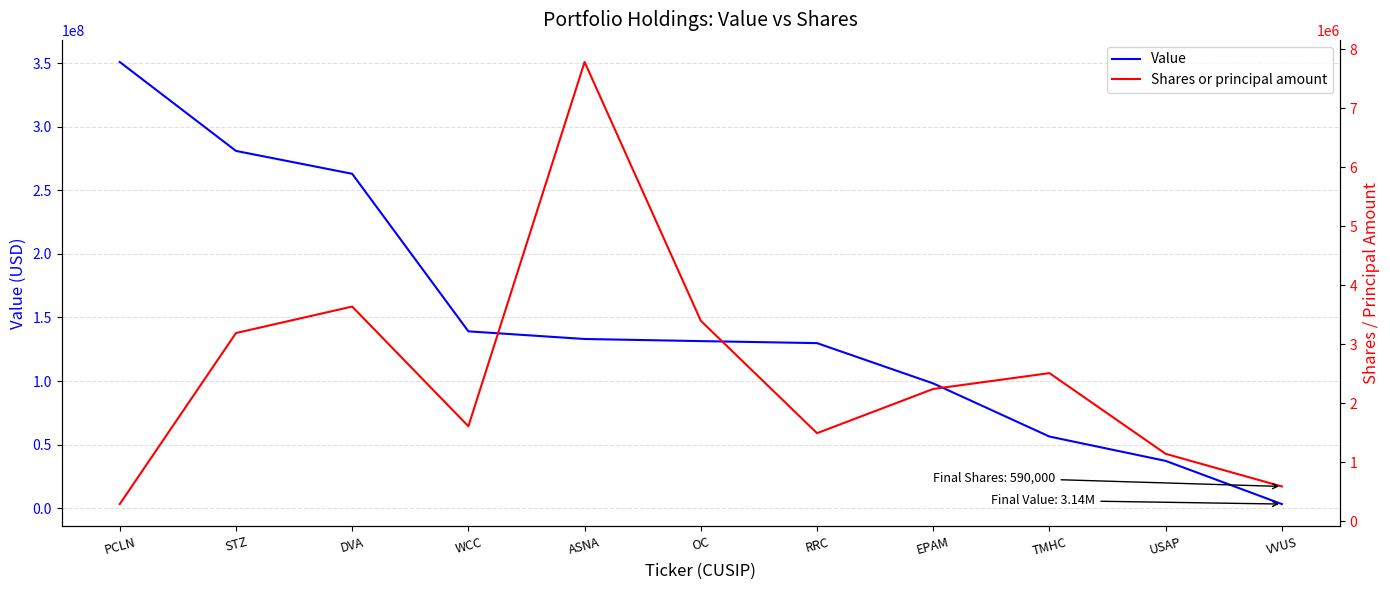

Reading right to left, extract all data points from this chart.

Value: 3139000	37125000	56283000	98093000	129818000	131400000	133067000	139081000	263092000	281097000	351082000
Shares or principal amount: 590000	1143021	2510407	2242119	1493016	3397100	7781700	1610108	3637892	3189567	291839